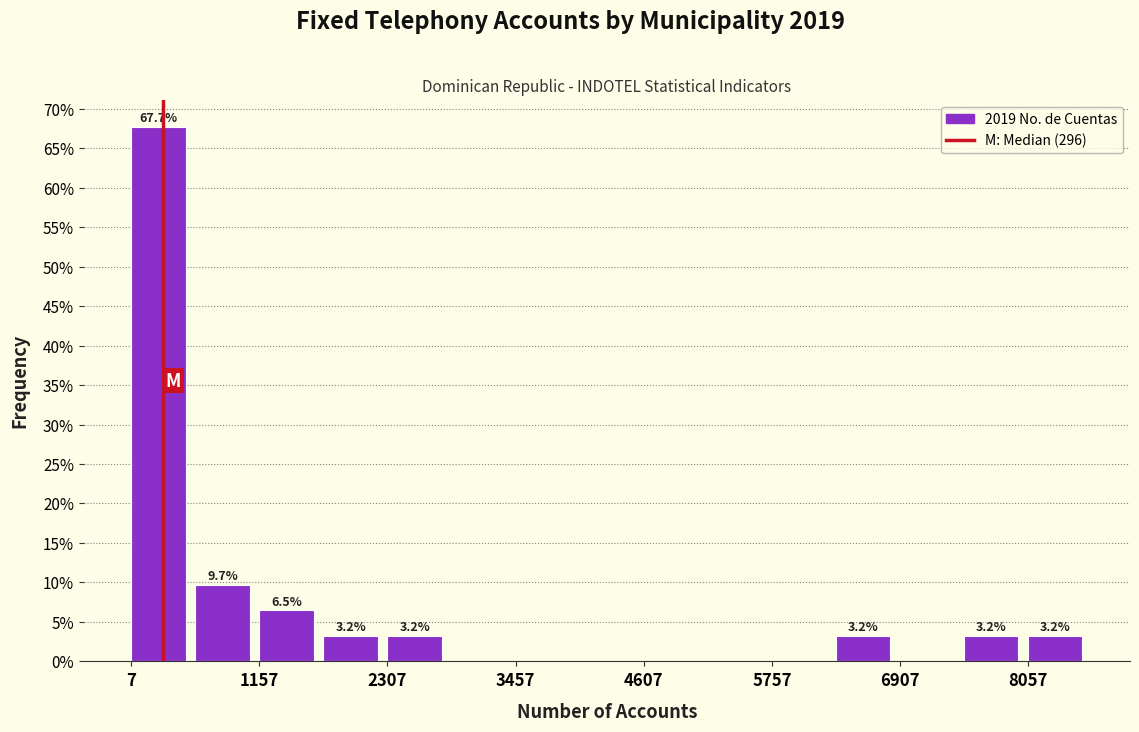

Read against the x-axis, roughly where is the centre of the tallest bar?

200